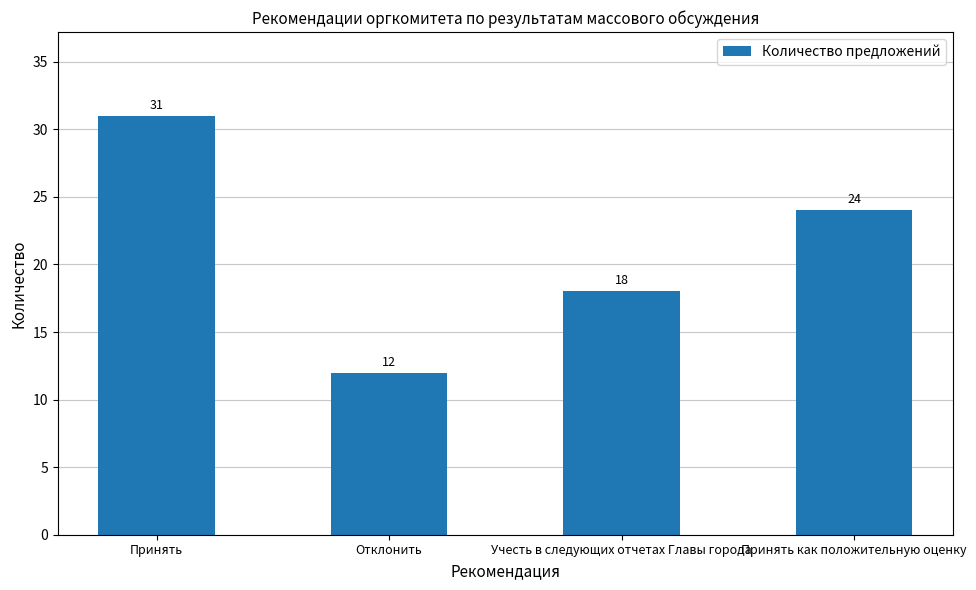

Between Принять and Учесть в следующих отчетах Главы города, which is larger?

Принять